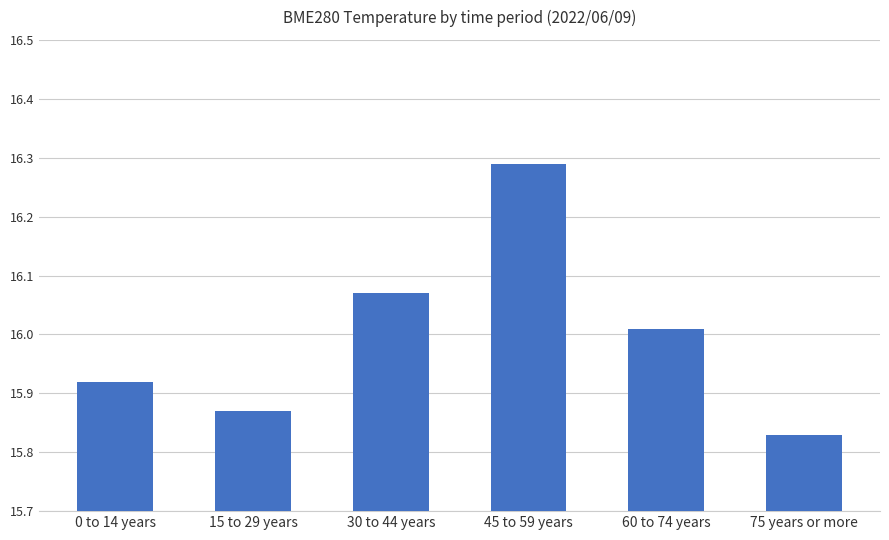

What is the difference between the maximum and minimum values?

0.5